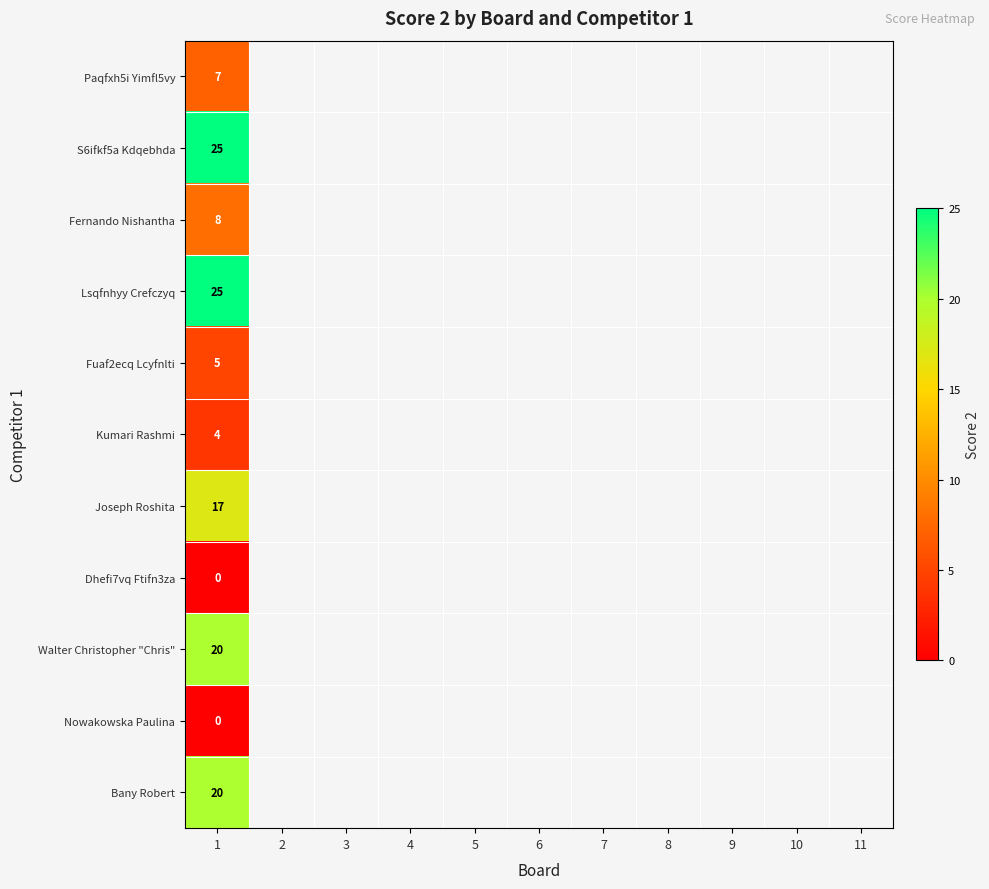

At which category is the sum across all series the highest?

1